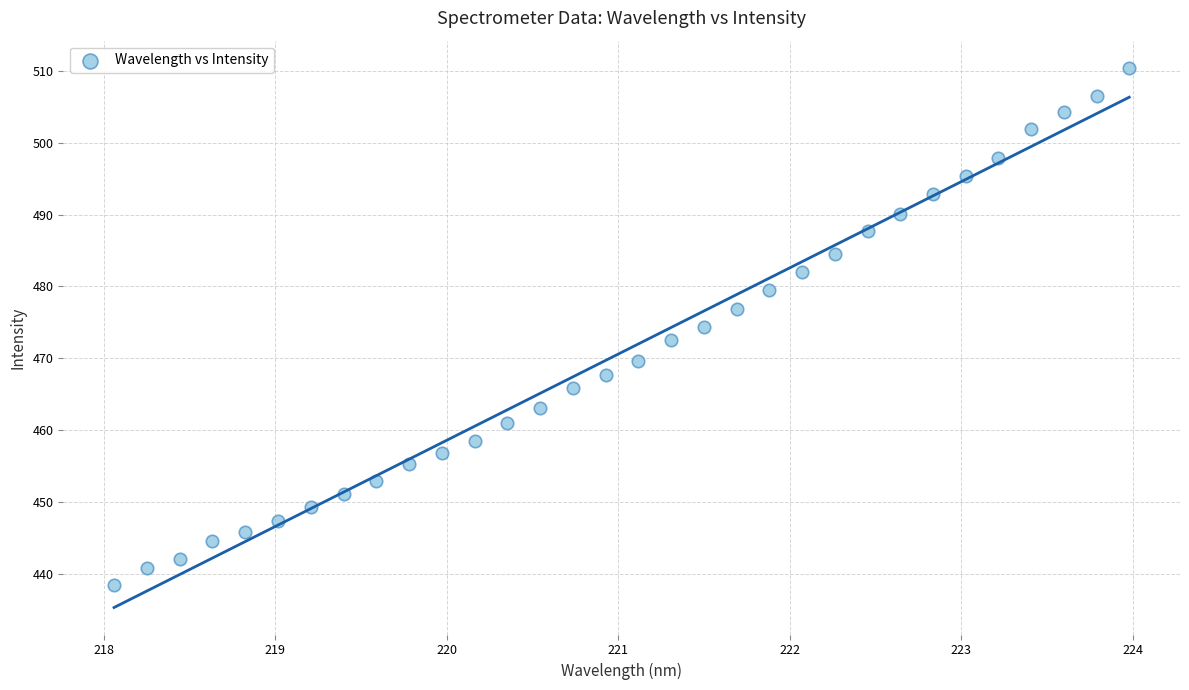

What is the range of X values (max minus min)?

5.9